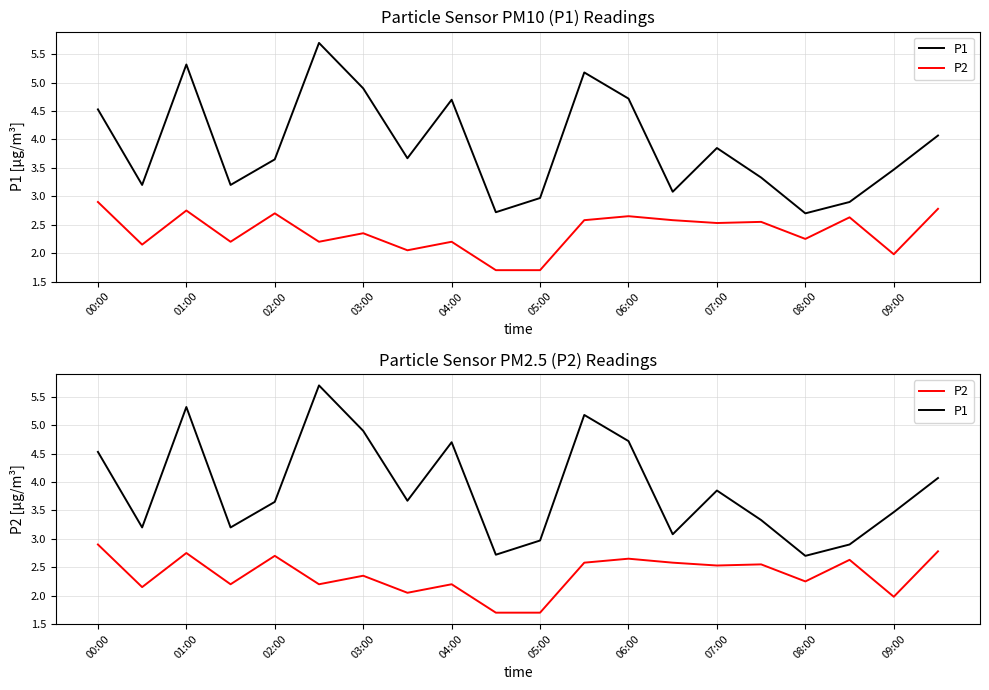

Is the value of P2 at 02:00 greater than the value of P1 at 02:00?

No